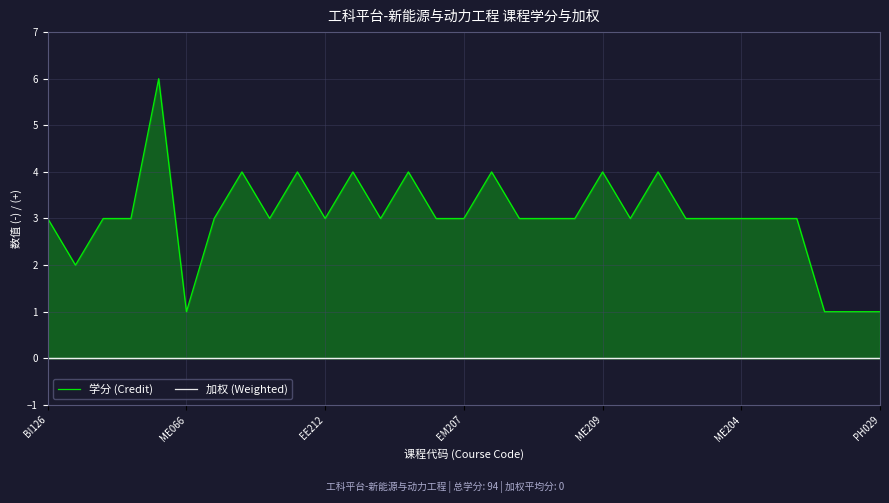

True or false: 学分 (Credit) has more than 2 interior local peaks.

True